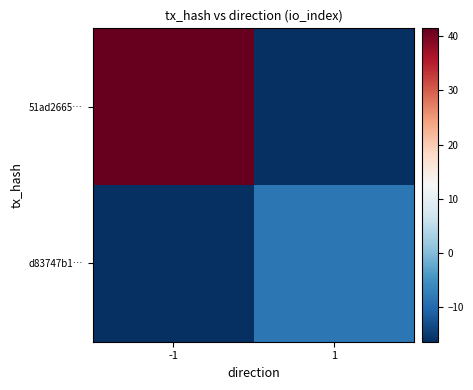

Rank the series by their average value, from lowest to highest.

d83747b1…, 51ad2665…